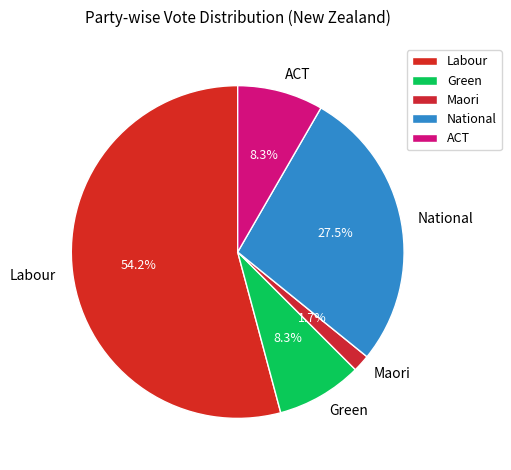

To the nearest percent, what is the difference between the largest and smallest slice percentages?

52%